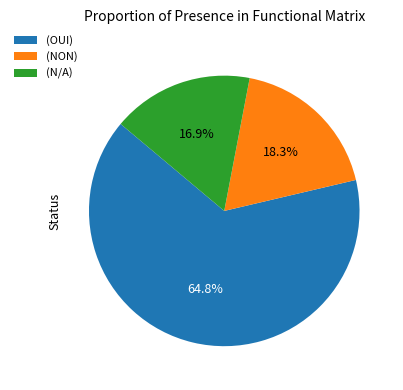

Which slice represents more than half of the pie?

(OUI)